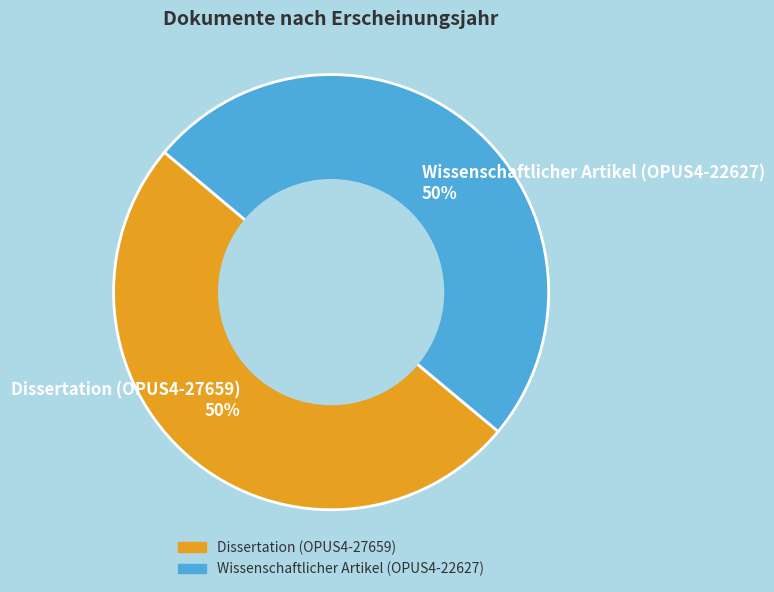

To the nearest percent, what portion does Wissenschaftlicher Artikel (OPUS4-22627) 50% represent?

50%